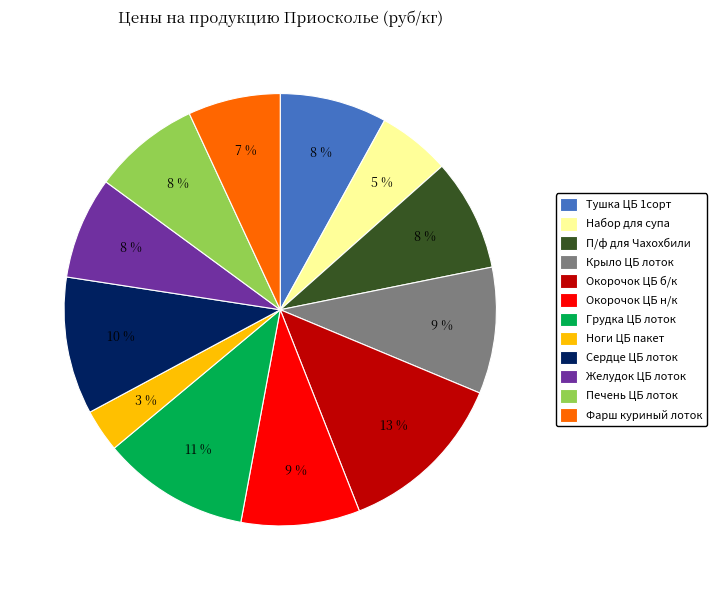

Which has a higher value, Окорочок ЦБ н/к or Фарш куриный лоток?

Окорочок ЦБ н/к